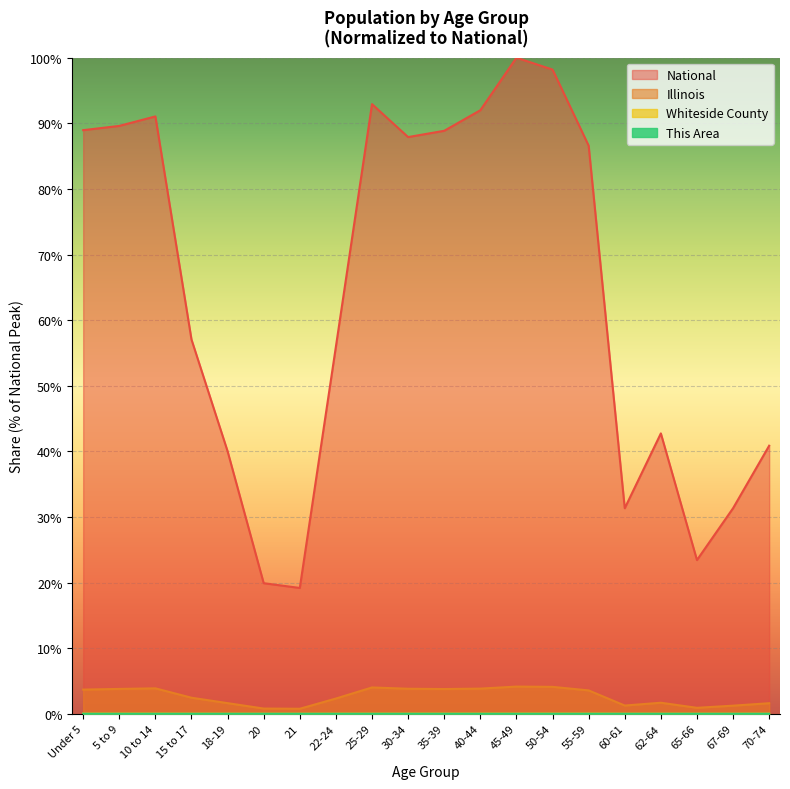

The This Area series shows 0.0 at 35-39. True or false?

False